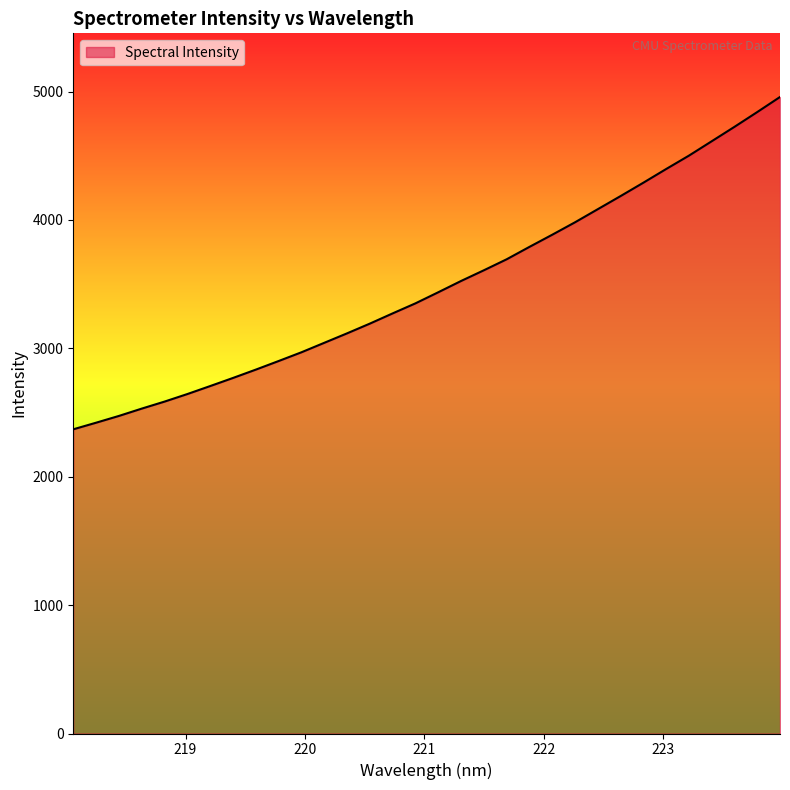

True or false: the data has more than 0 interior local peaks.

False